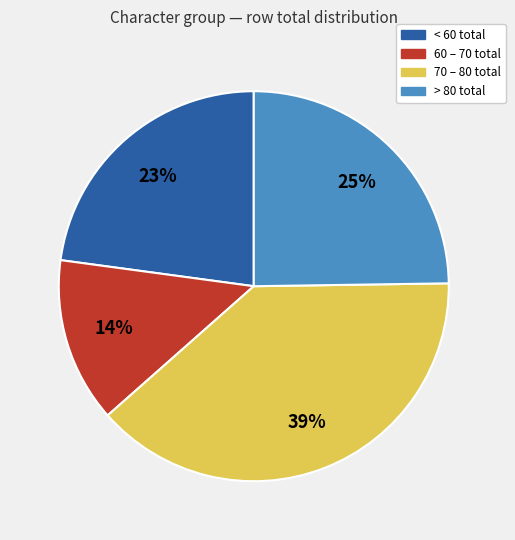

Which category has the smallest portion of the pie?

60 – 70 total